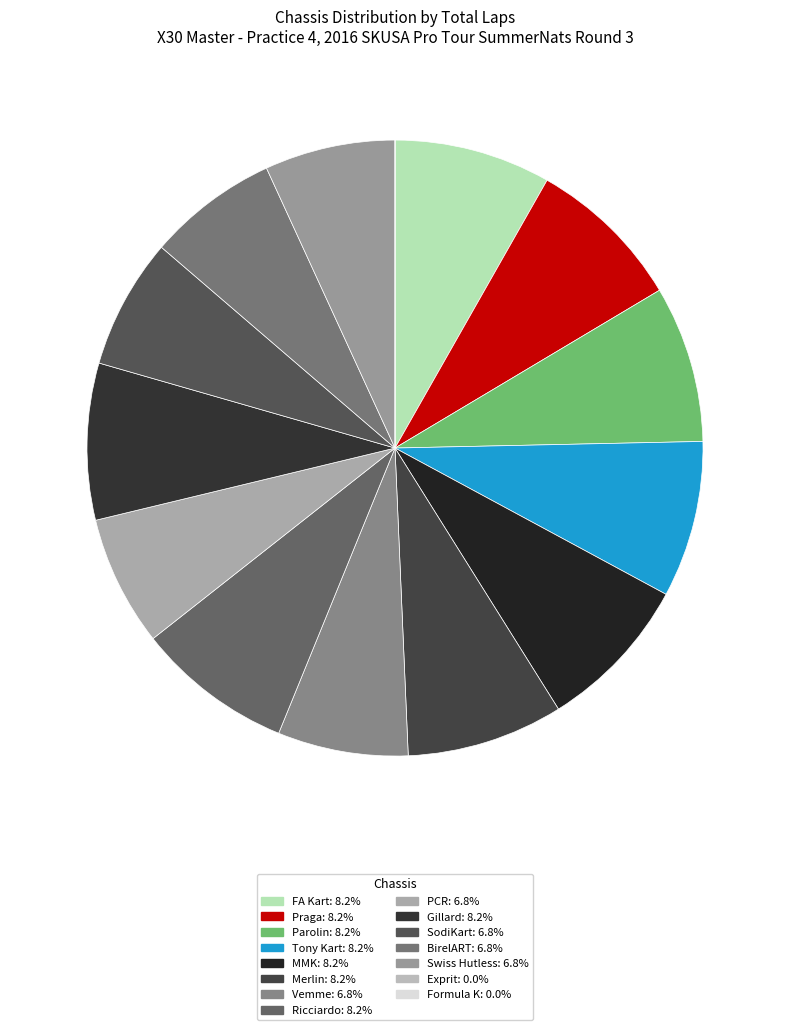

What percentage is NOT represented by Exprit?

100.0%